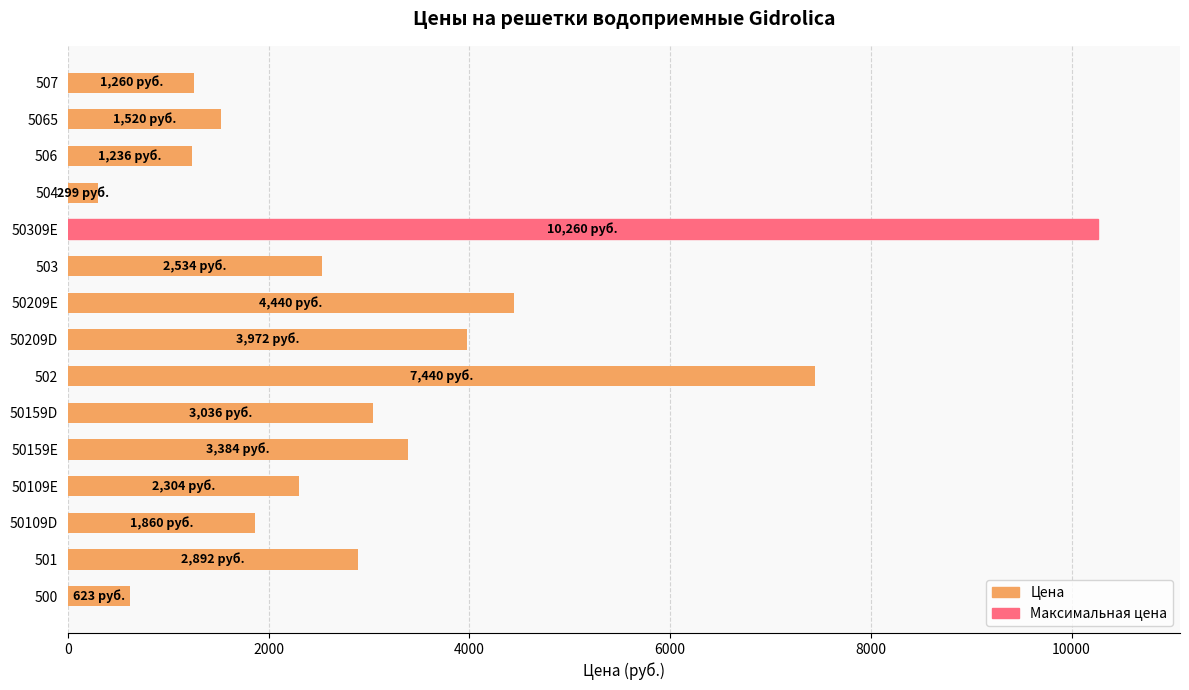

How many distinct data groups are displayed?

1